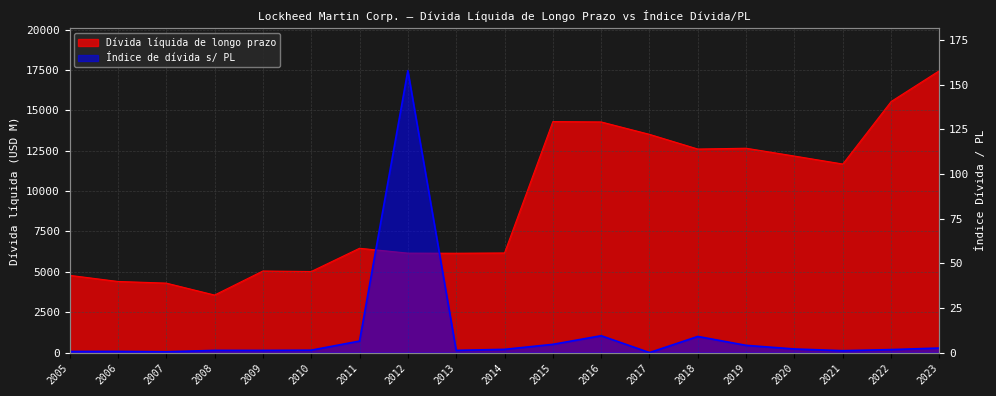

What is the value of the Dívida líquida de longo prazo point at the 3rd from the left?

4303.0